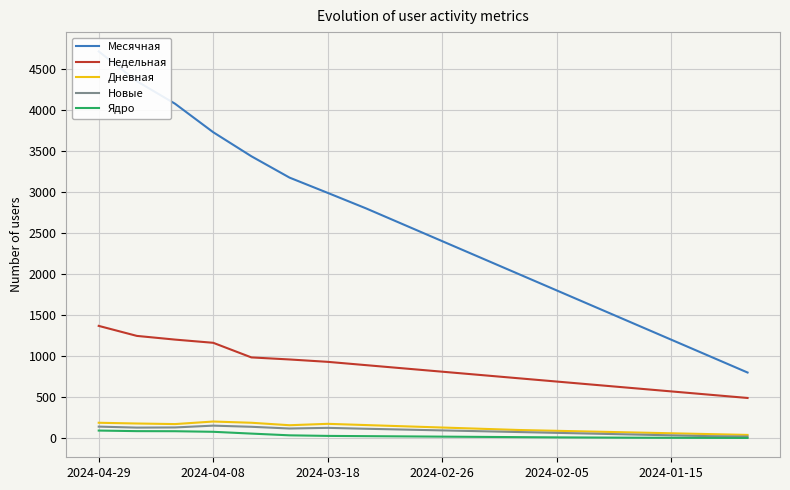

True or false: Дневная and Недельная cross at least once.

False